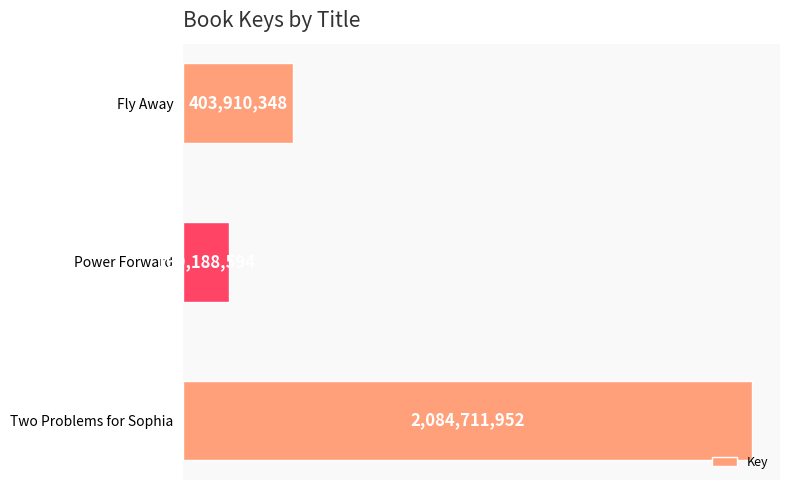

What is the sum of all values?

2657810894